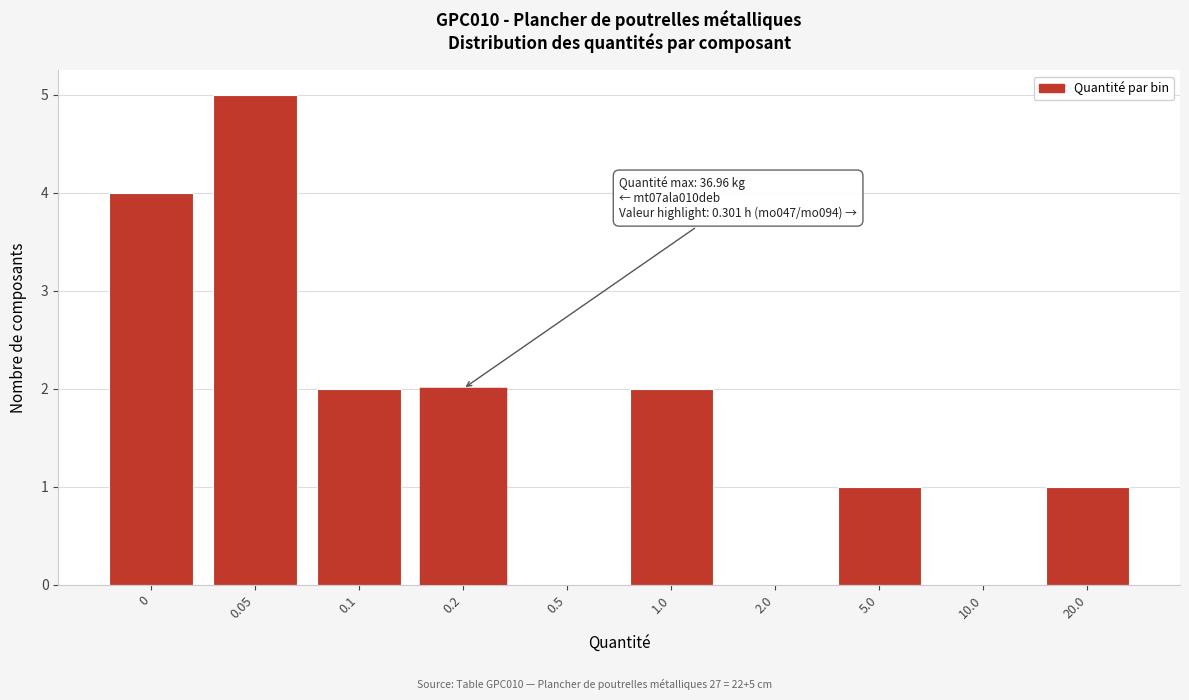

Reading left to right, list all the values displayed in this chart.

0=4	0.05=5	0.1=2	0.2=2	0.5=0	1.0=2	2.0=0	5.0=1	10.0=0	20.0=1